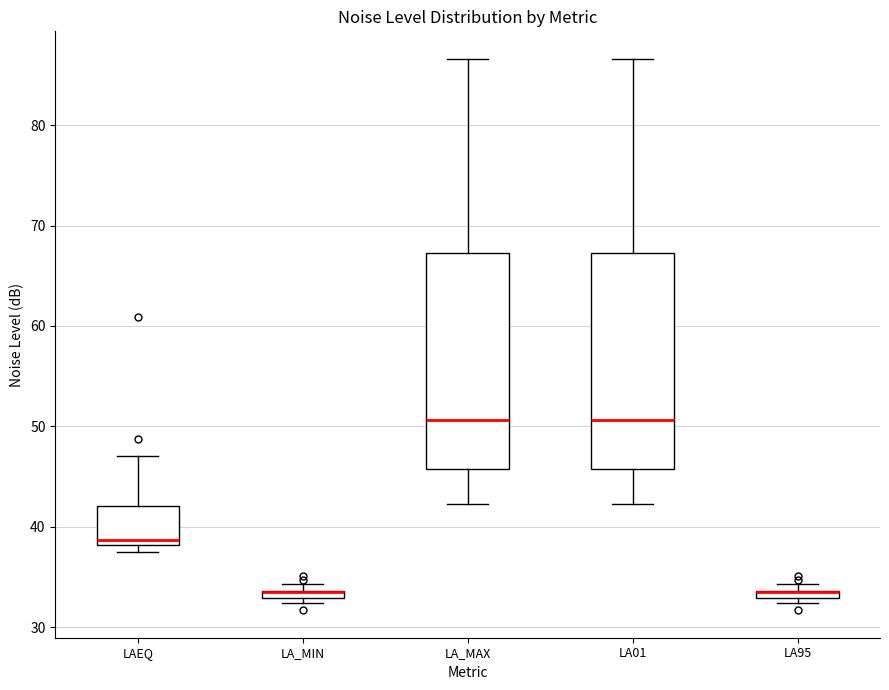

Where does the median line of the box for LAEQ sit on the y-axis? The values are not printed on the chart, so give them approximately, as read against the axis.

39